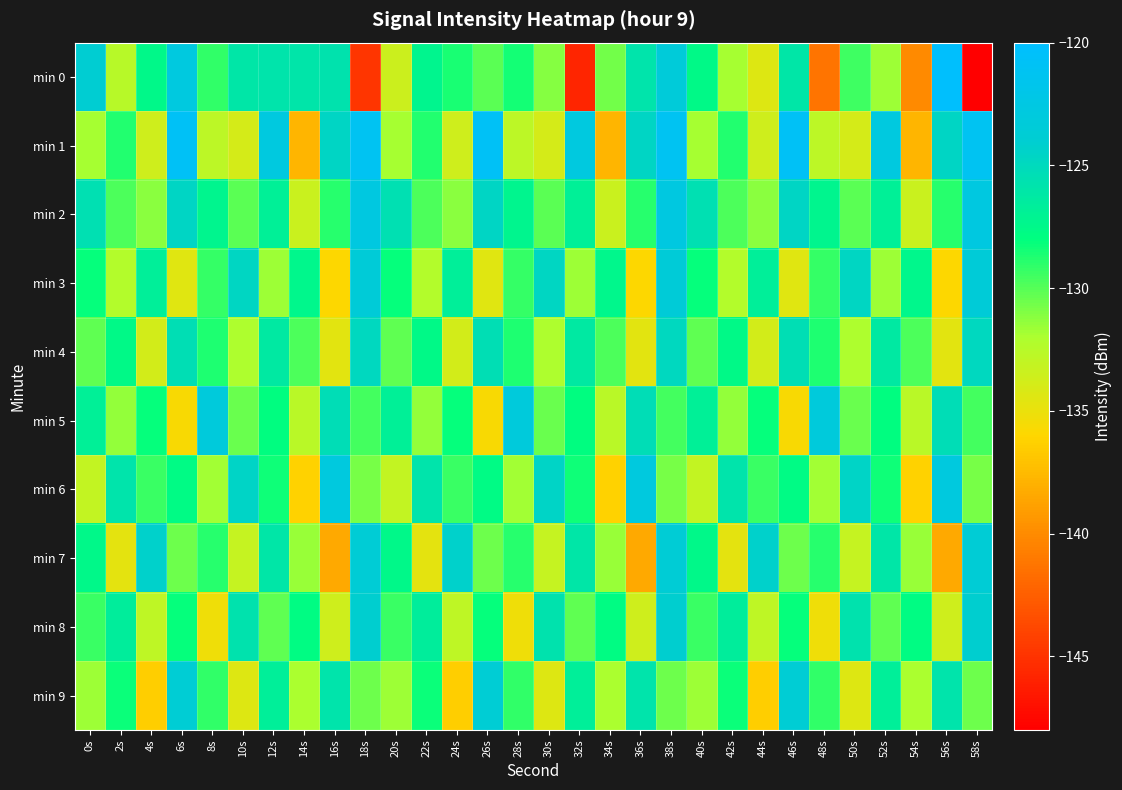

How many series are shown in this chart?

10